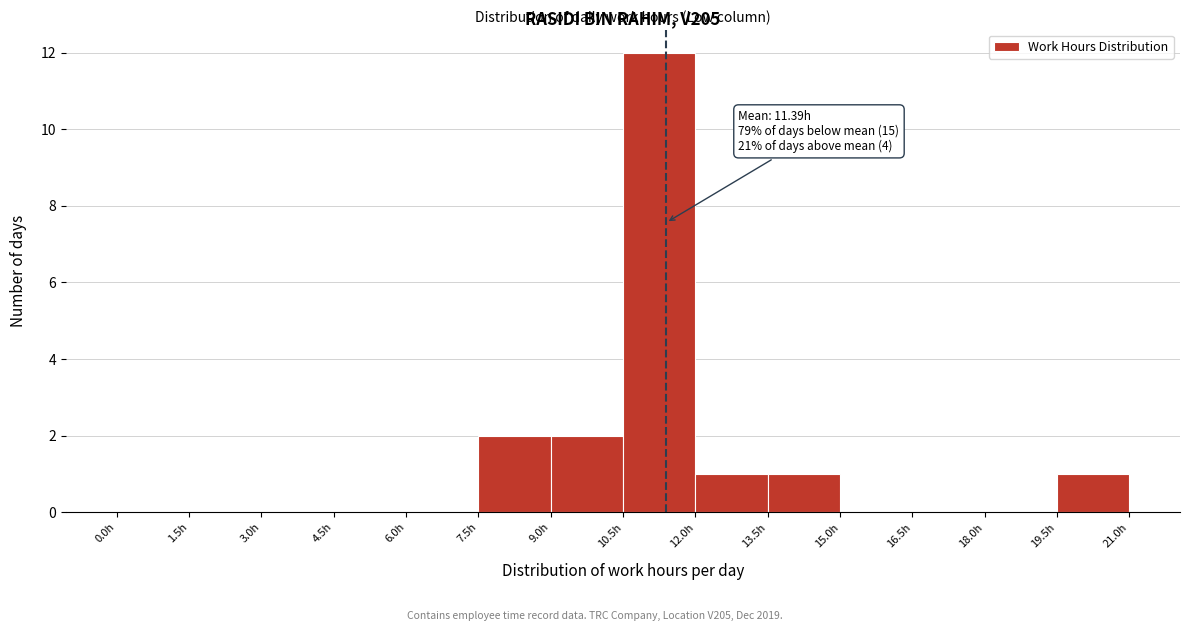

Which range on the x-axis has the tallest bar?

10.5 to 12.0